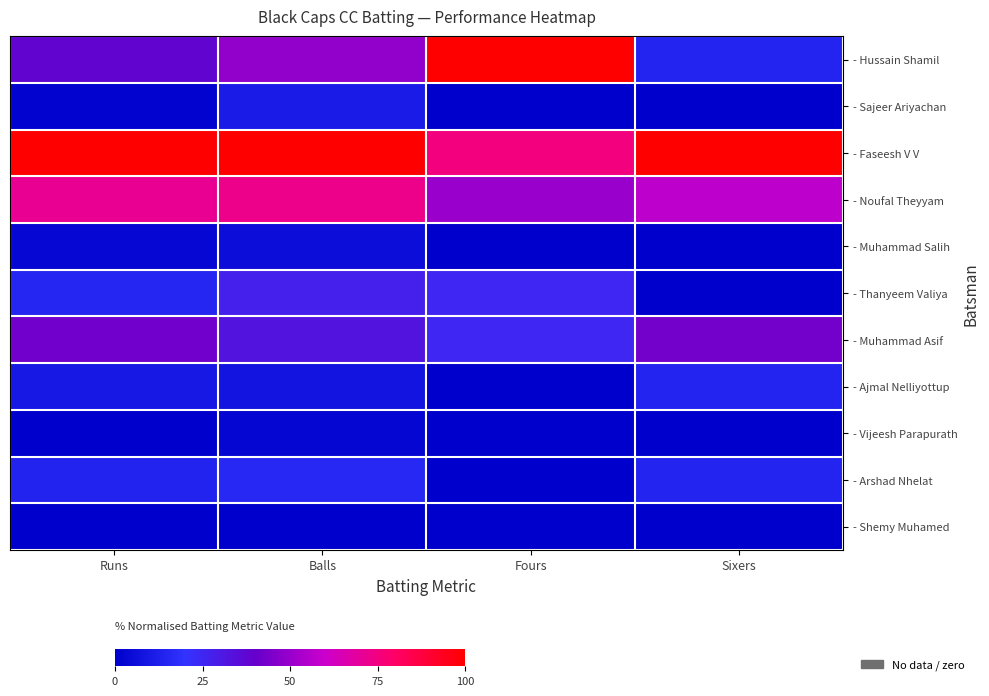

Which series has the largest total across all categories?

- Faseesh V V